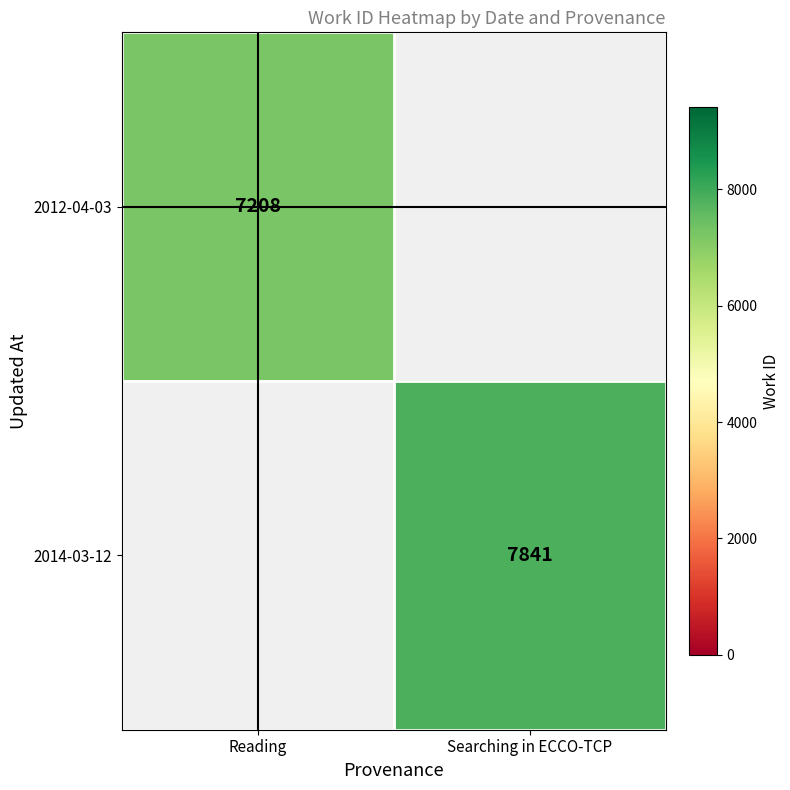

At how many categories does at least one series exceed 7219?

1